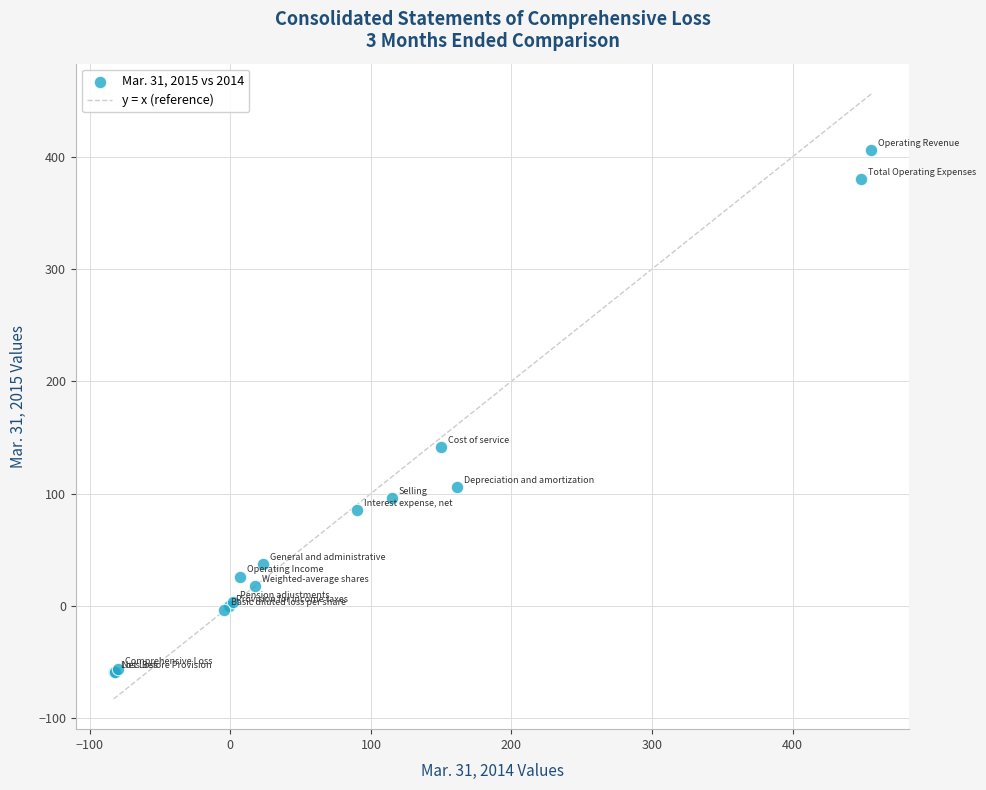

What Y value in the scatter plot is closest to 173?

141.0